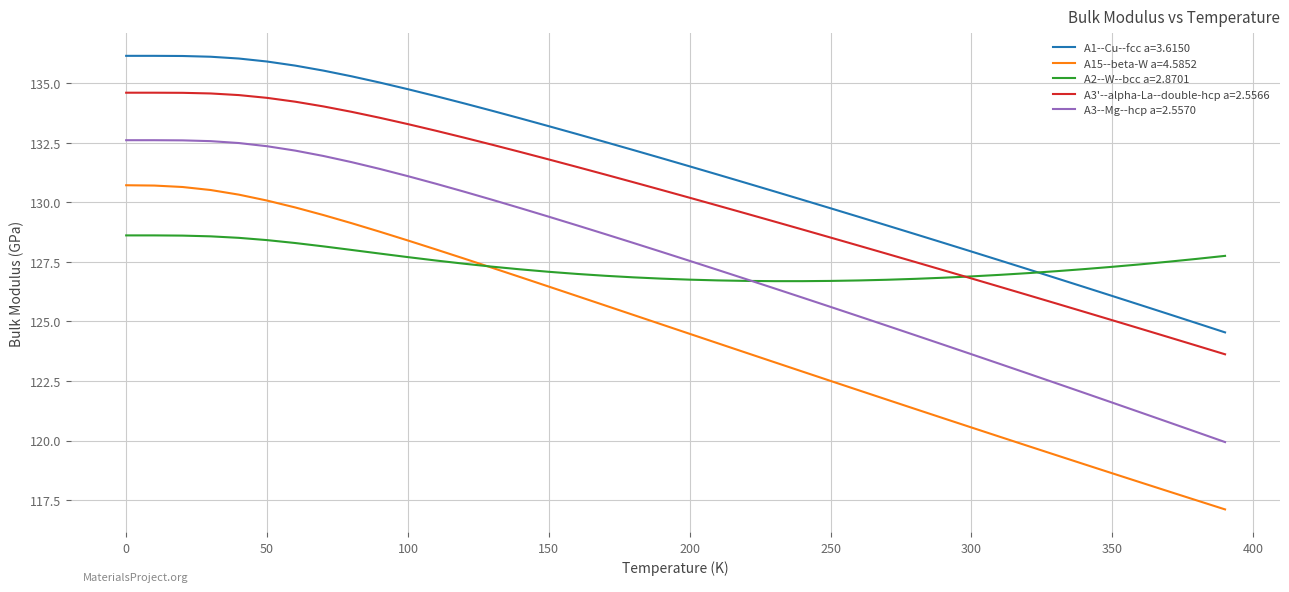

What are all the series names shown in the legend?

A1--Cu--fcc a=3.6150, A15--beta-W a=4.5852, A2--W--bcc a=2.8701, A3'--alpha-La--double-hcp a=2.5566, A3--Mg--hcp a=2.5570